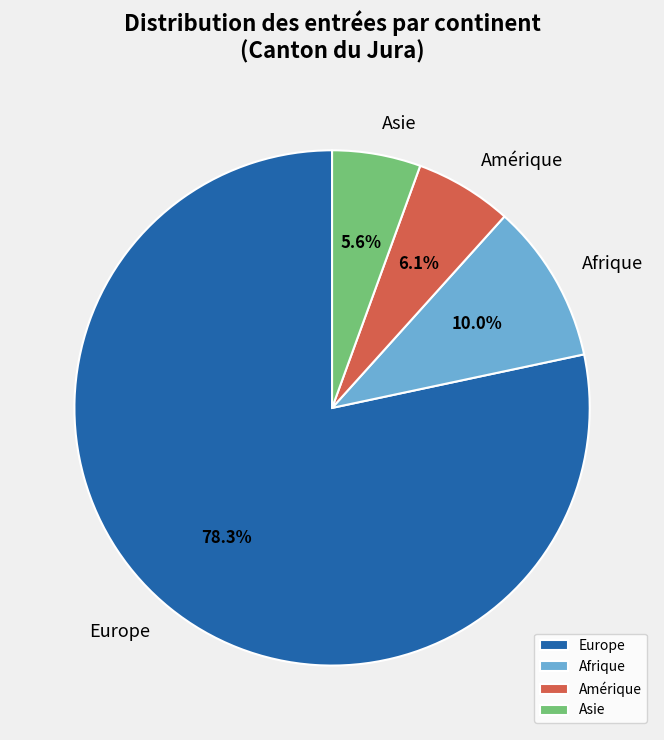

To the nearest percent, what is the average slice percentage?

25%